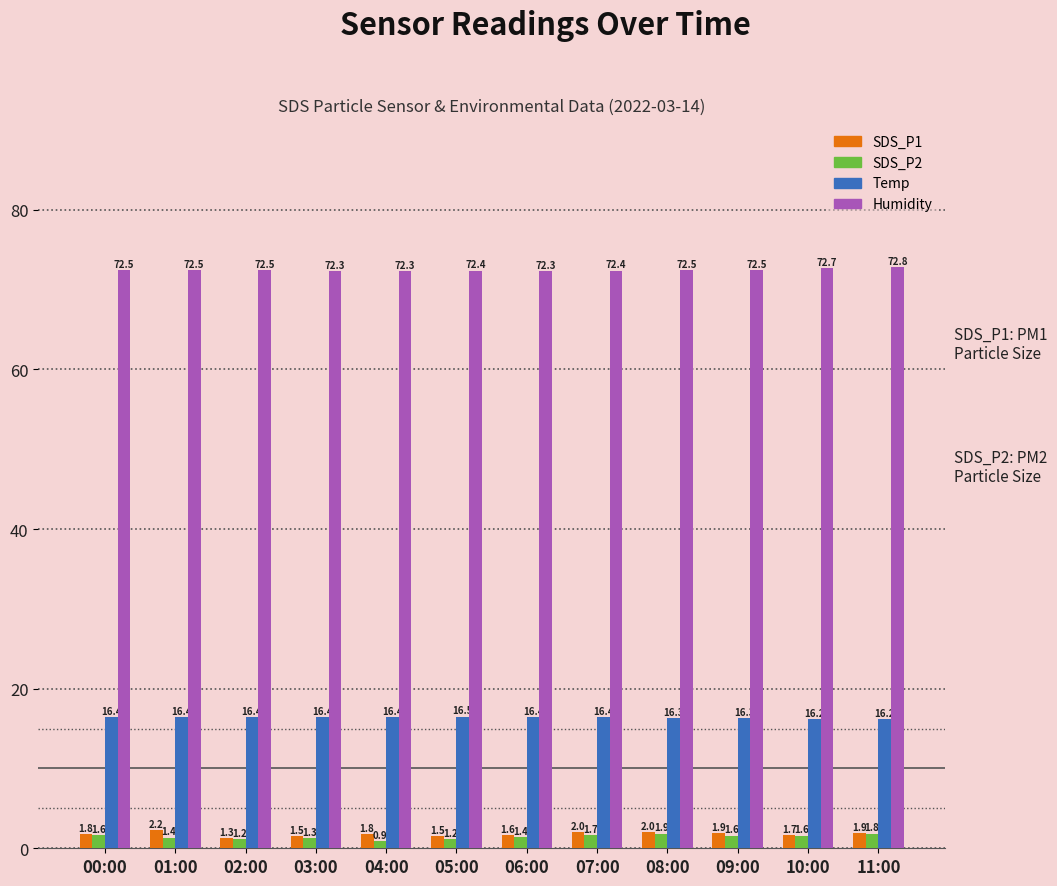

Is it true that Humidity equals 105.5 at 10:00?

False